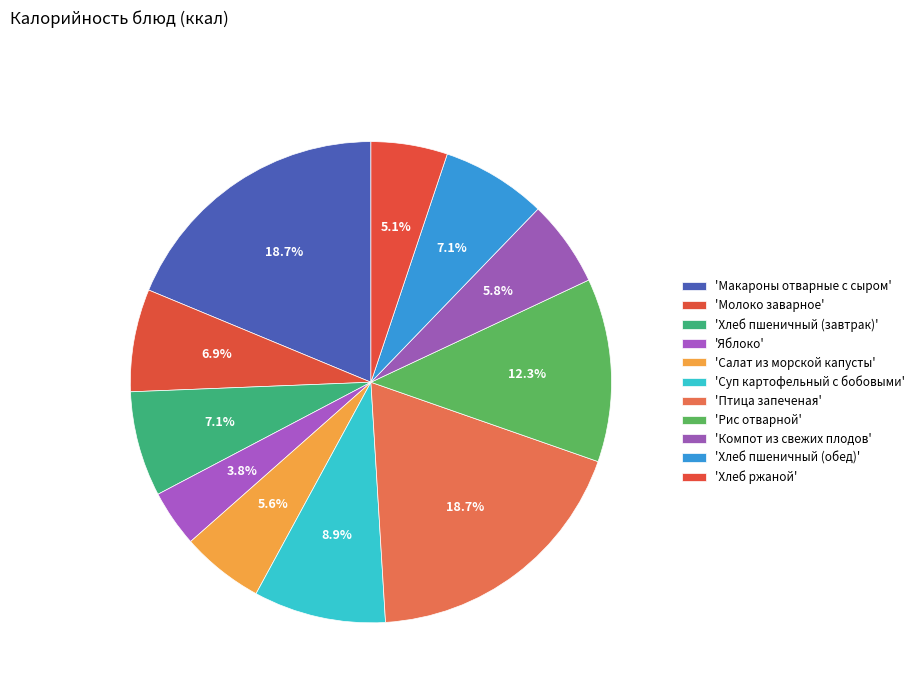

Rank the categories by value from lowest to highest.

Яблоко, Хлеб ржаной, Салат из морской капусты, Компот из свежих плодов, Молоко заварное, Хлеб пшеничный (завтрак), Хлеб пшеничный (обед), Суп картофельный с бобовыми, Рис отварной, Птица запеченая, Макароны отварные с сыром